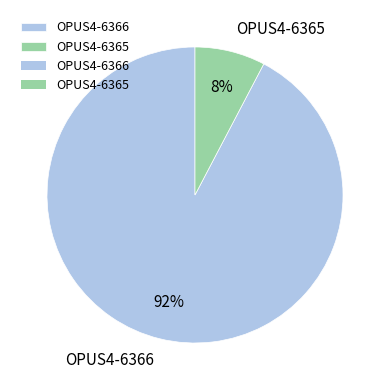

Which category accounts for the majority?

OPUS4-6366